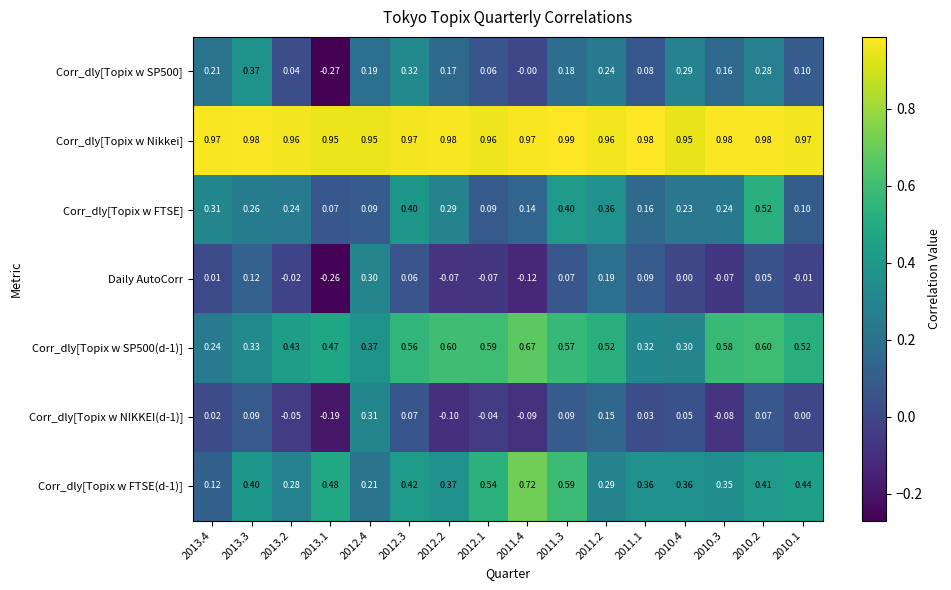

Which label corresponds to the smallest value in the chart?

2013.1